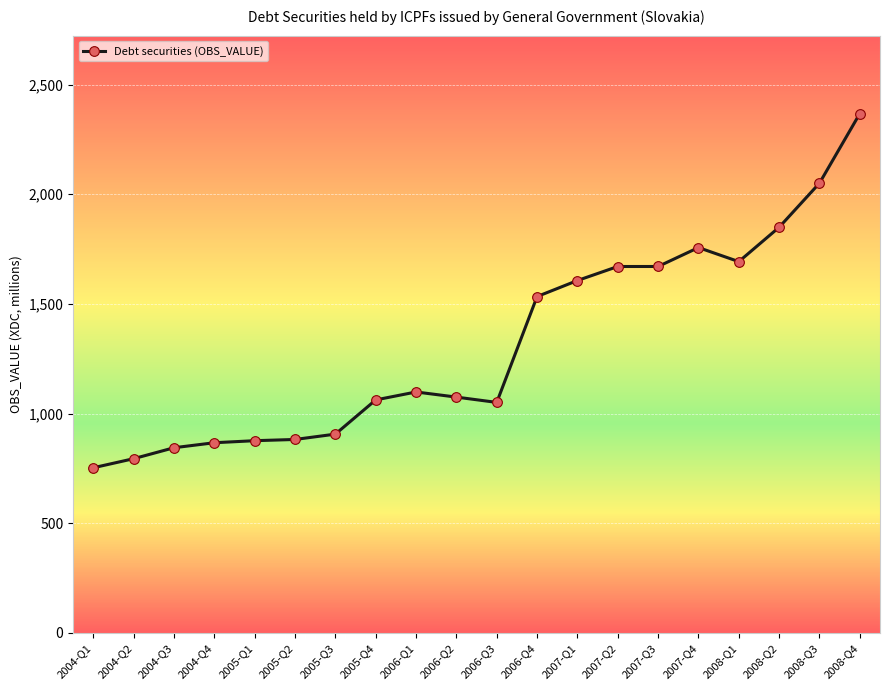

True or false: the data has more than 1 interior local peaks.

True